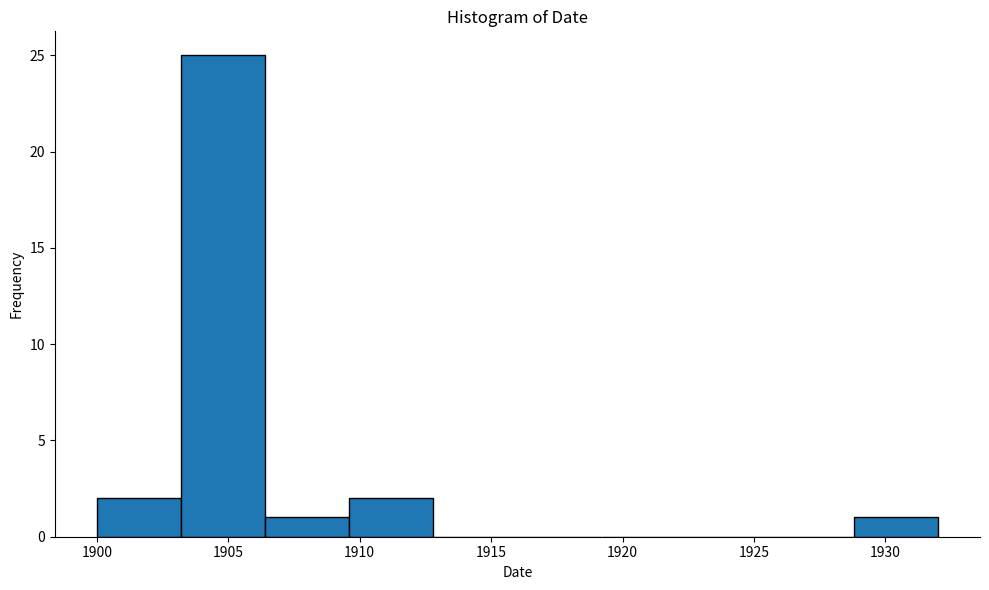

How tall is the bar that spans 1906.4 to 1909.6 on the x-axis? Neither the bar edges nor the heights are printed on the chart, so give them approximately, as read against the axes.

1